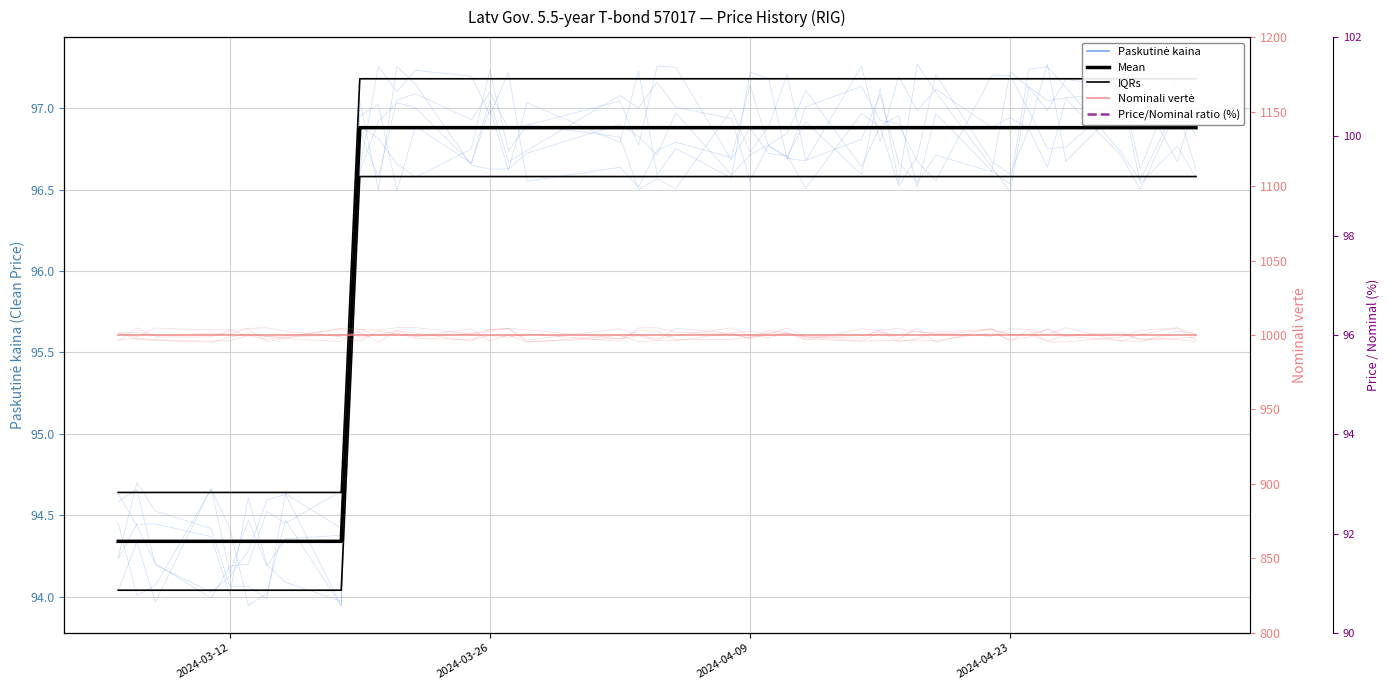

True or false: Price/Nominal ratio (%) and Nominali vertė cross at least once.

False